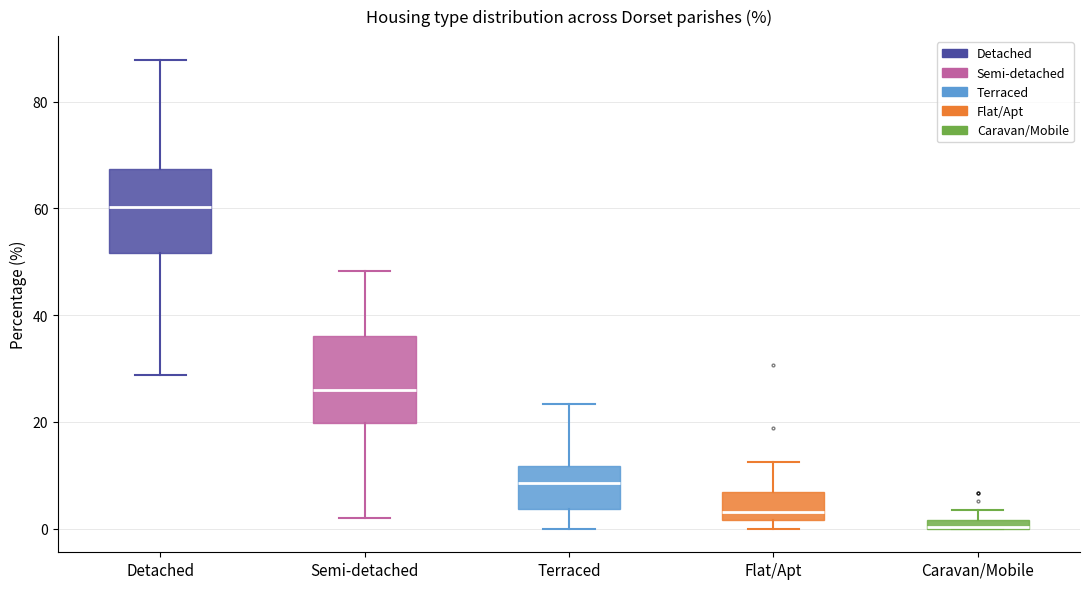

Where is the upper edge of the box for Semi-detached on the y-axis? The values are not printed on the chart, so give them approximately, as read against the axis.

36